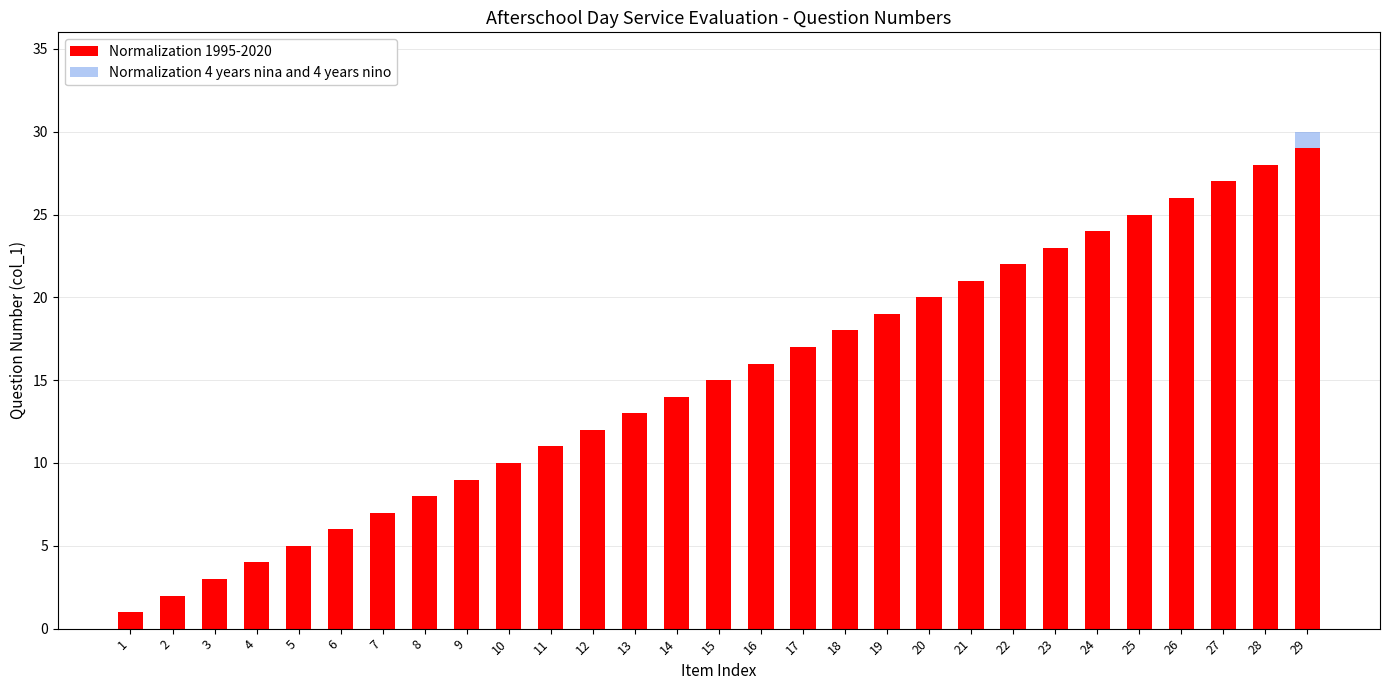

Where does the Normalization 1995-2020 series first go above 15?

16